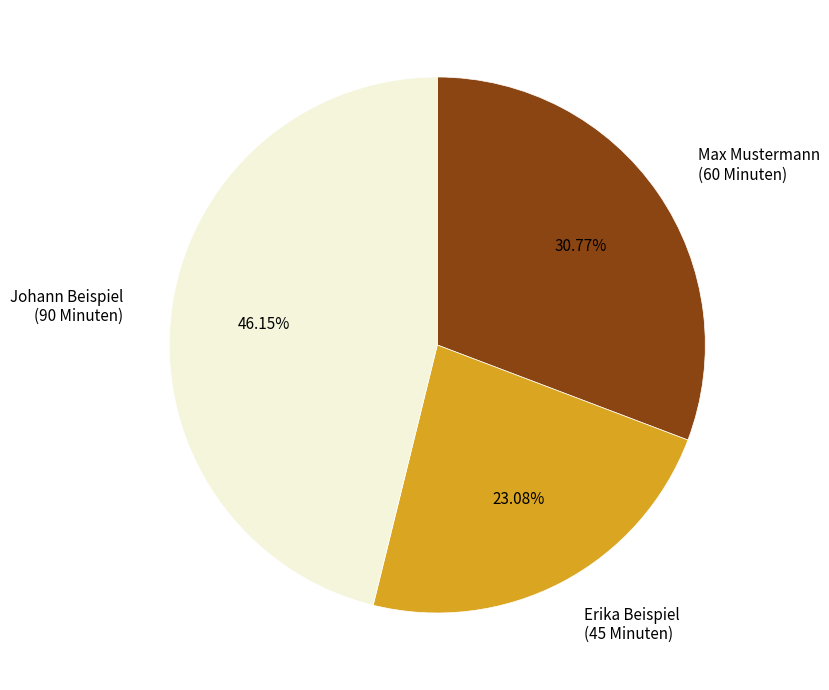

Rank the categories by value from highest to lowest.

Johann Beispiel, Max Mustermann, Erika Beispiel